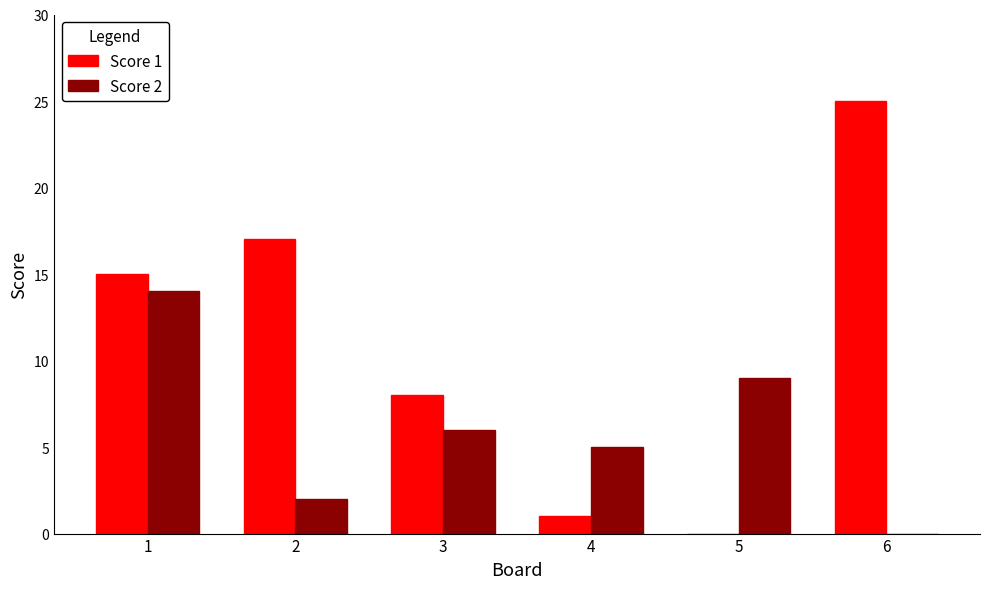

At which label is Score 1 closest to 12?

1